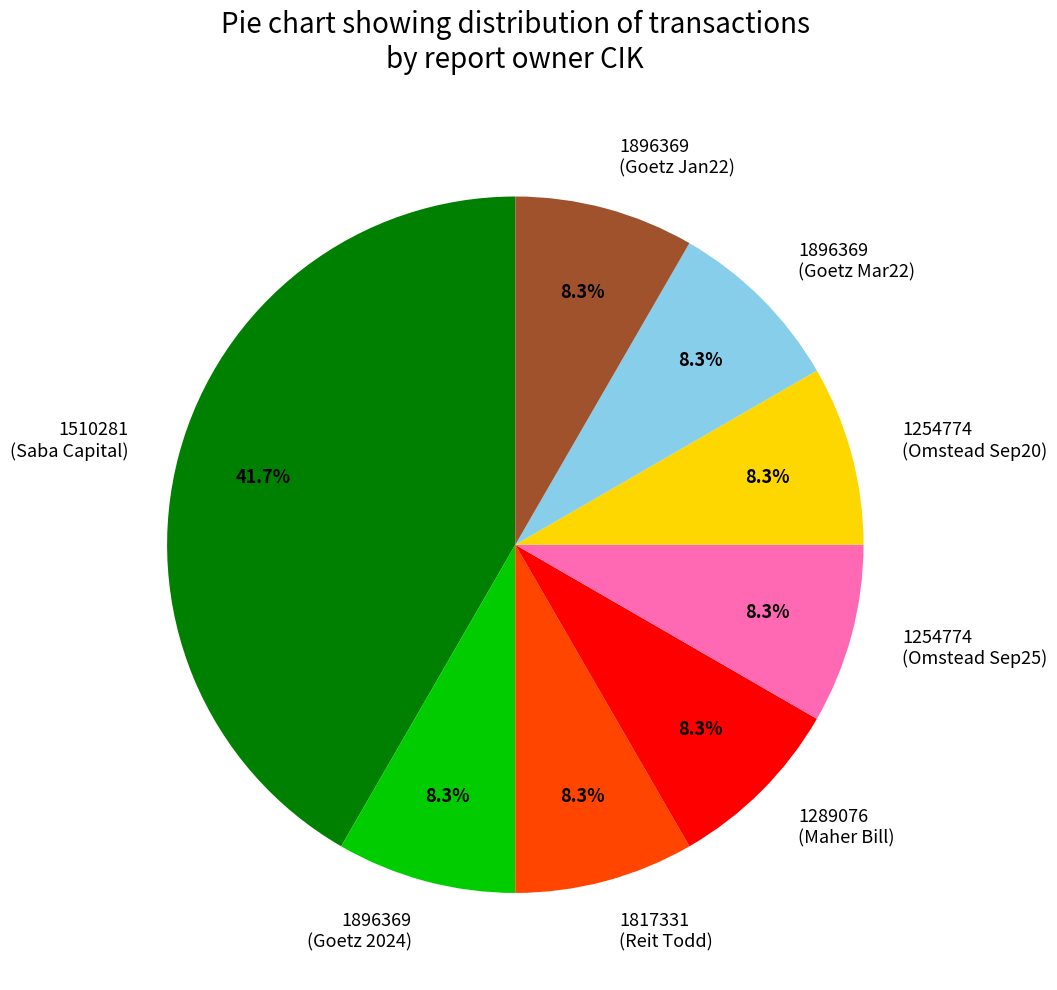

Which category has the biggest portion of the pie?

1510281 (Saba Capital)